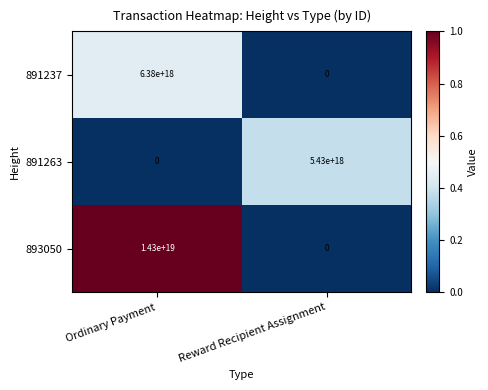

The value of 893050 at Ordinary Payment is 14300000000000000000. True or false?

True